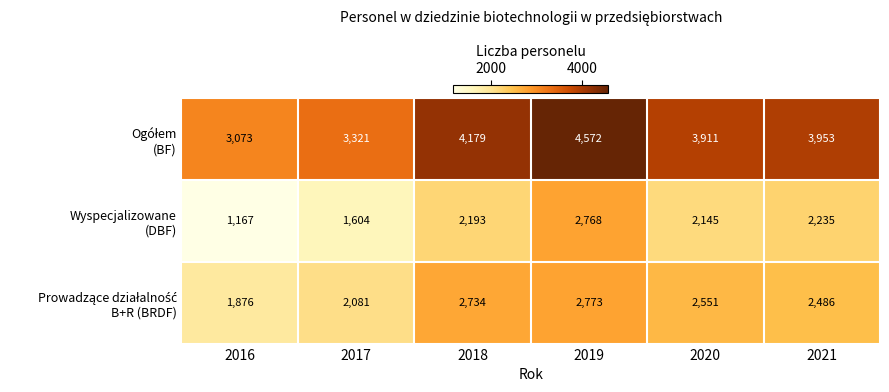

What is the total value across all series at 2016?

6116